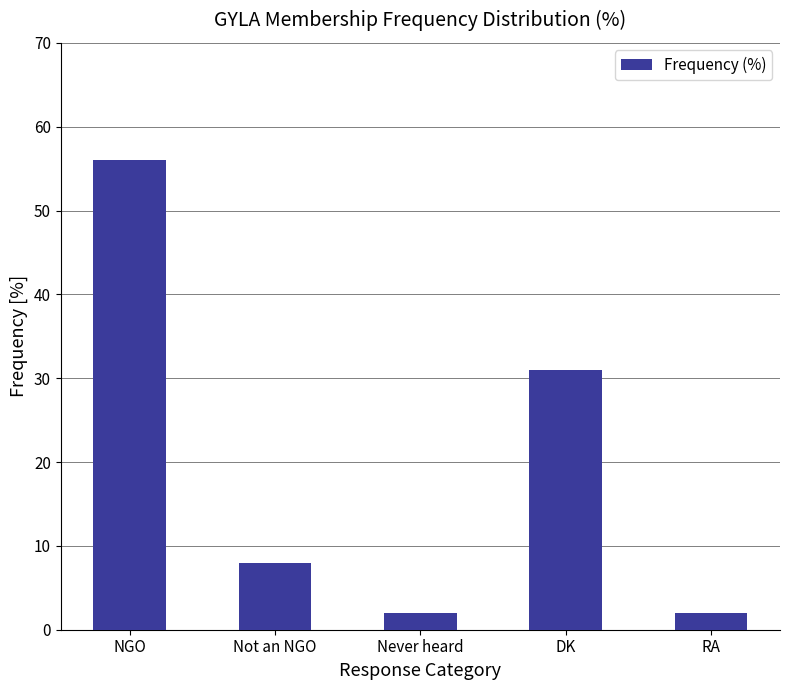

At which label does the data first exceed 8?

NGO